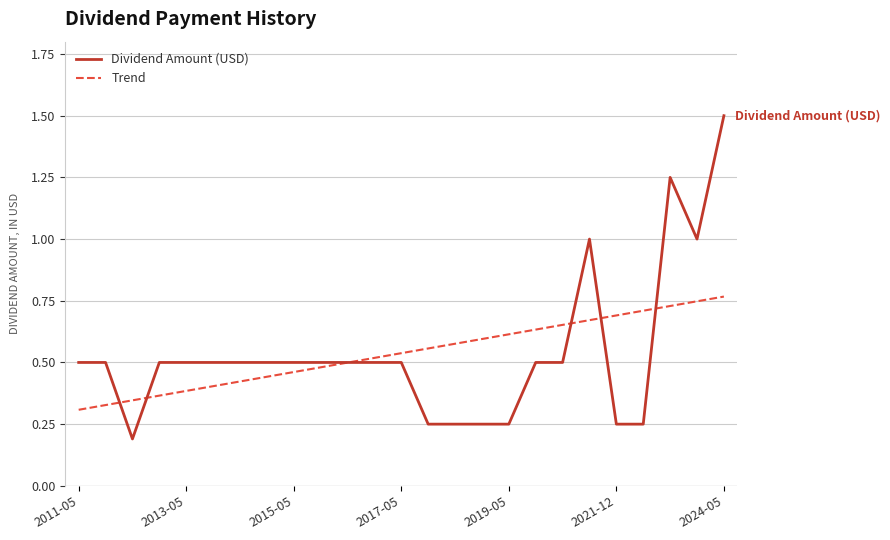

Which series has the widest spread of values?

Dividend Amount (USD)